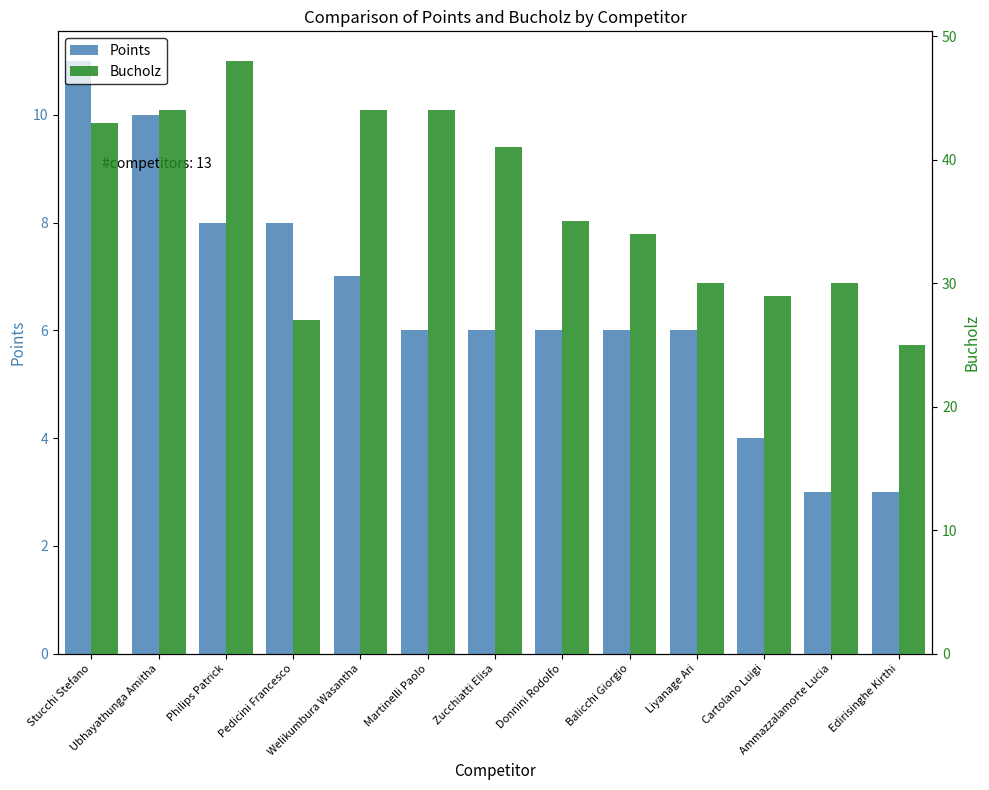

What is the value of the Points bar at the 4th from the left?

8